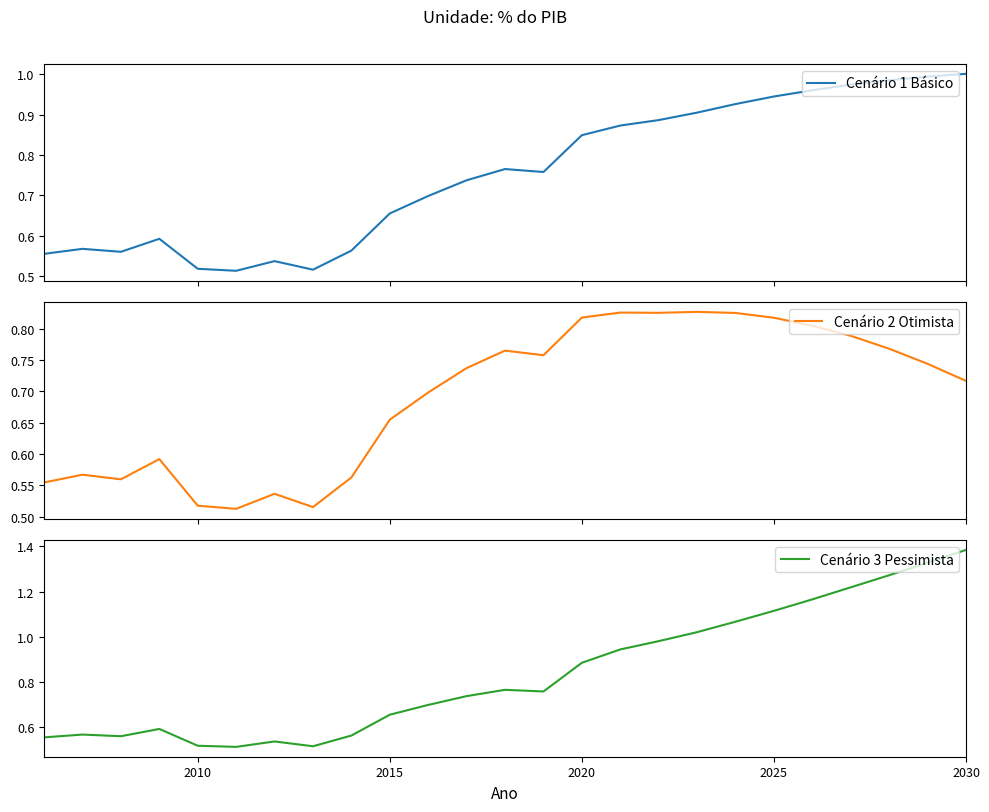

Rank the series by their average value, from highest to lowest.

Cenário 3 Pessimista, Cenário 1 Básico, Cenário 2 Otimista